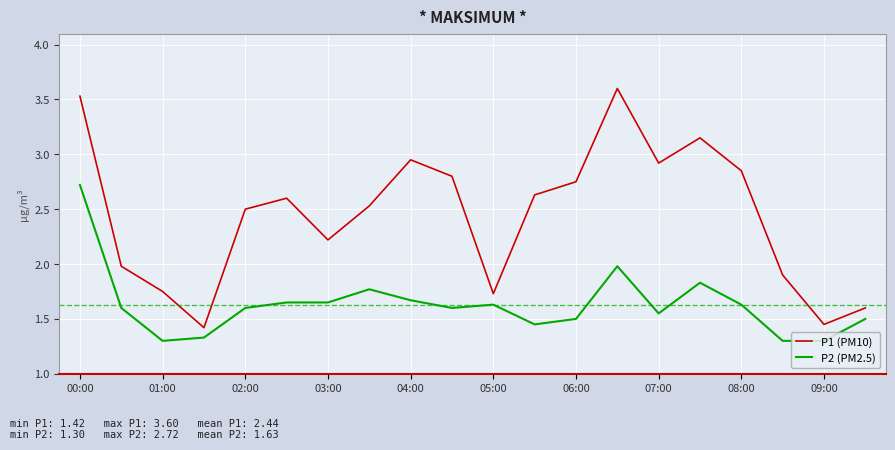

What is the difference between the maximum and minimum values in the P1 (PM10) series?

2.2